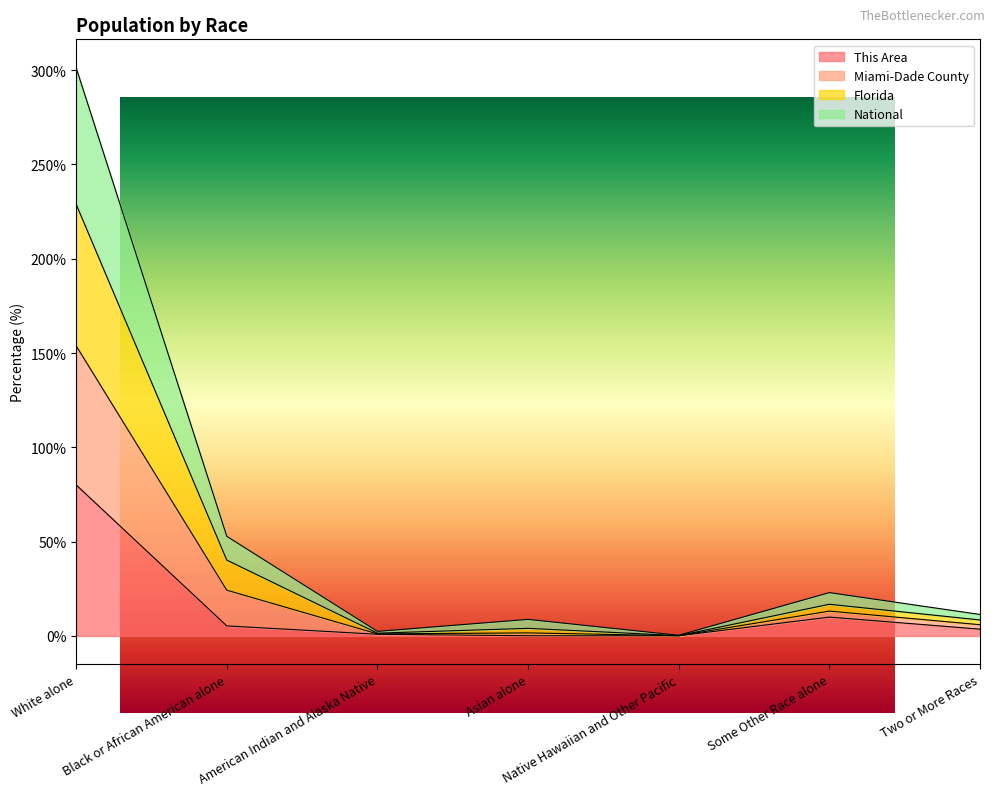

Where is the first local maximum for Florida?

Asian alone